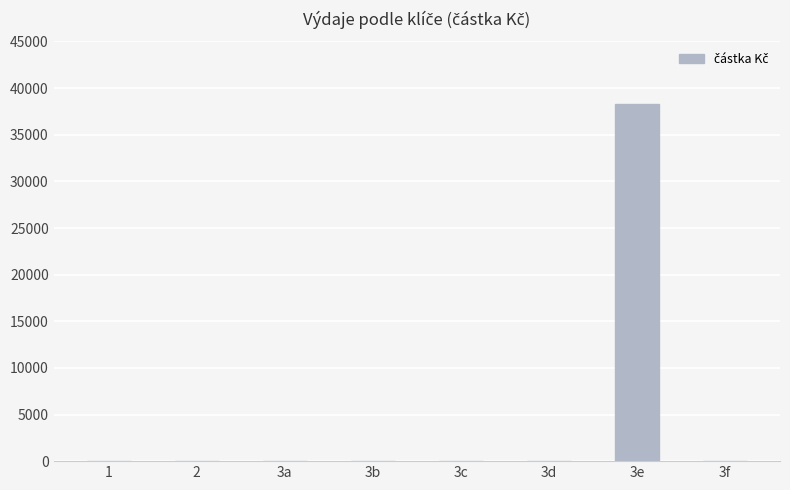

Which label corresponds to the largest value in the chart?

3e